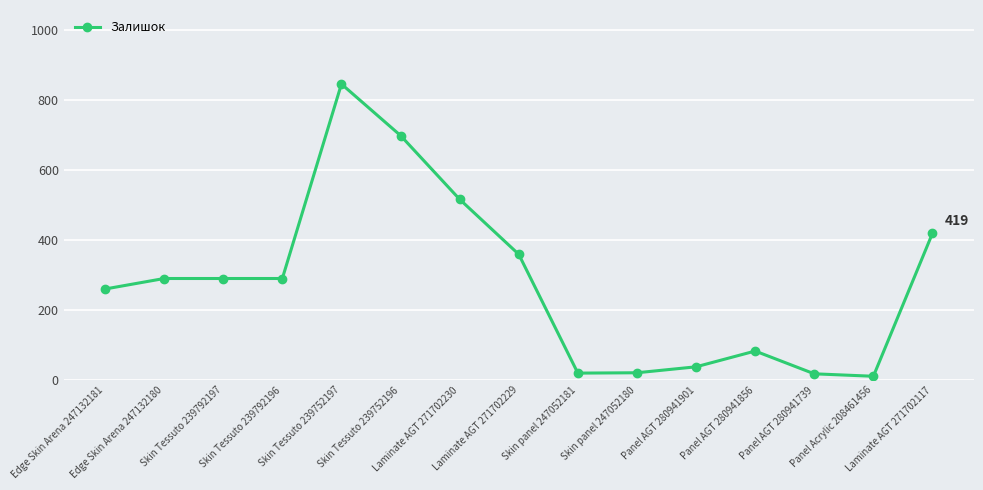

The chart shows a value of 145 at Edge Skin Arena 247132180. True or false?

False